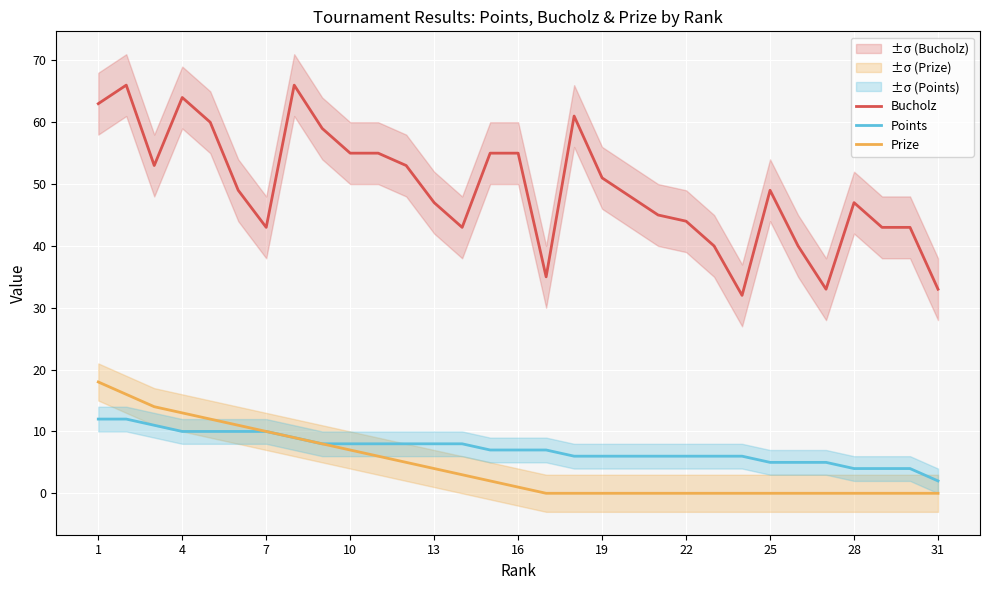

What is the minimum value for Points?

2